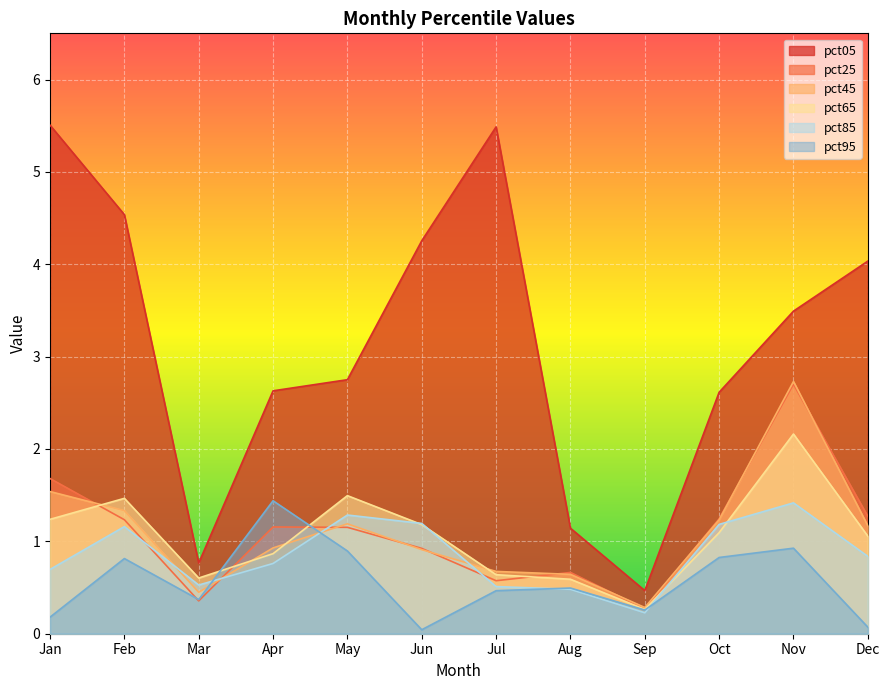

What are all the series names shown in the legend?

pct05, pct25, pct45, pct65, pct85, pct95